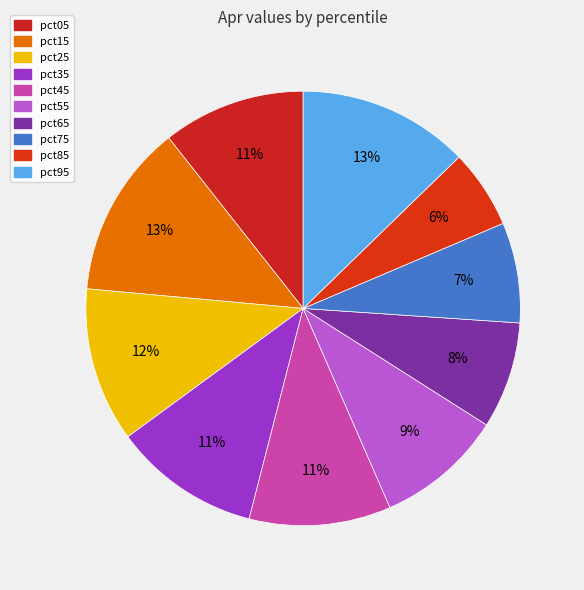

Does pct35 account for over 50% of the chart?

No